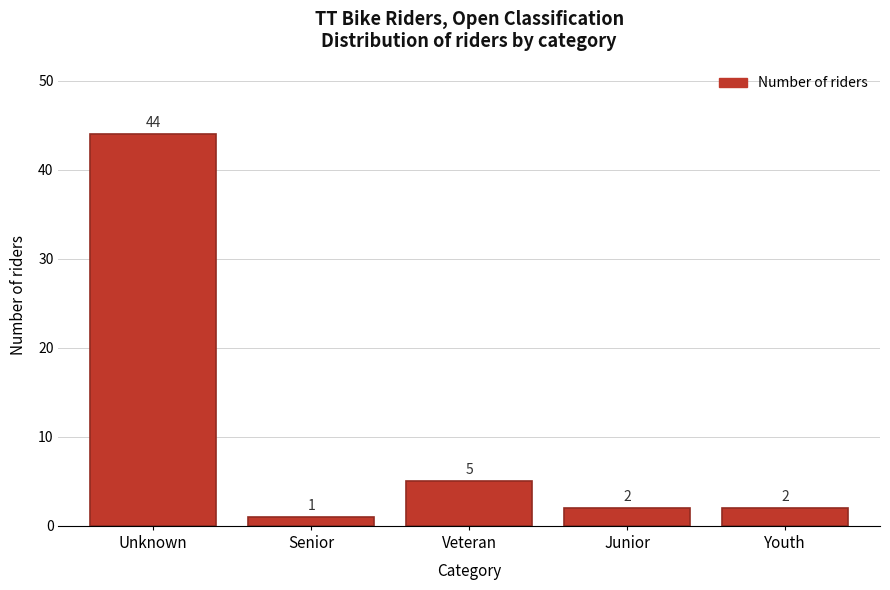

Reading right to left, what are all the values shown in this chart?

2	2	5	1	44